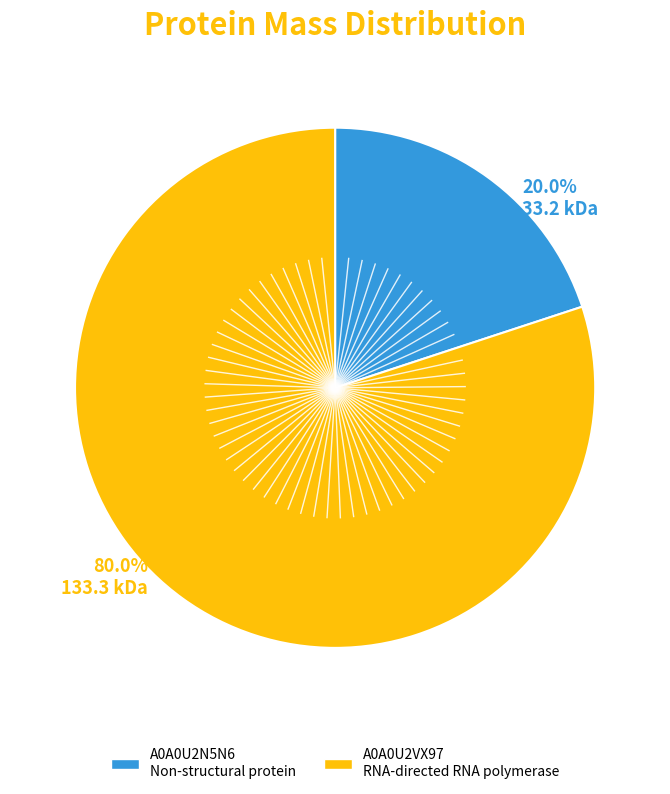

Approximately how many times larger is the value at A0A0U2N5N6 Non-structural protein compared to A0A0U2VX97 RNA-directed RNA polymerase?

0.2